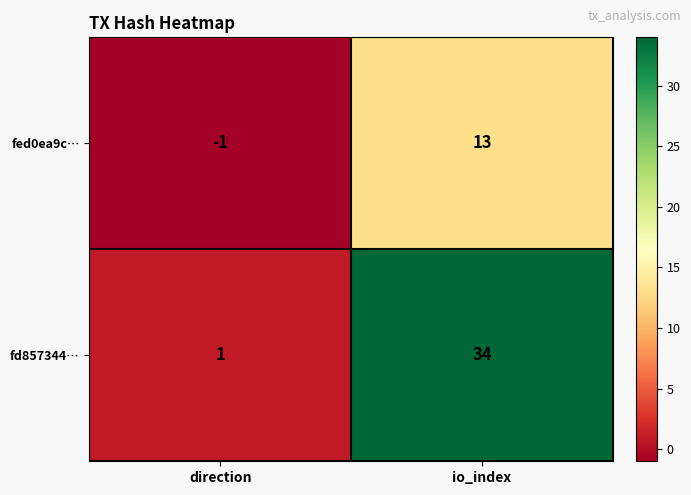

List the series in order of their overall mean, lowest first.

fed0ea9c…, fd857344…